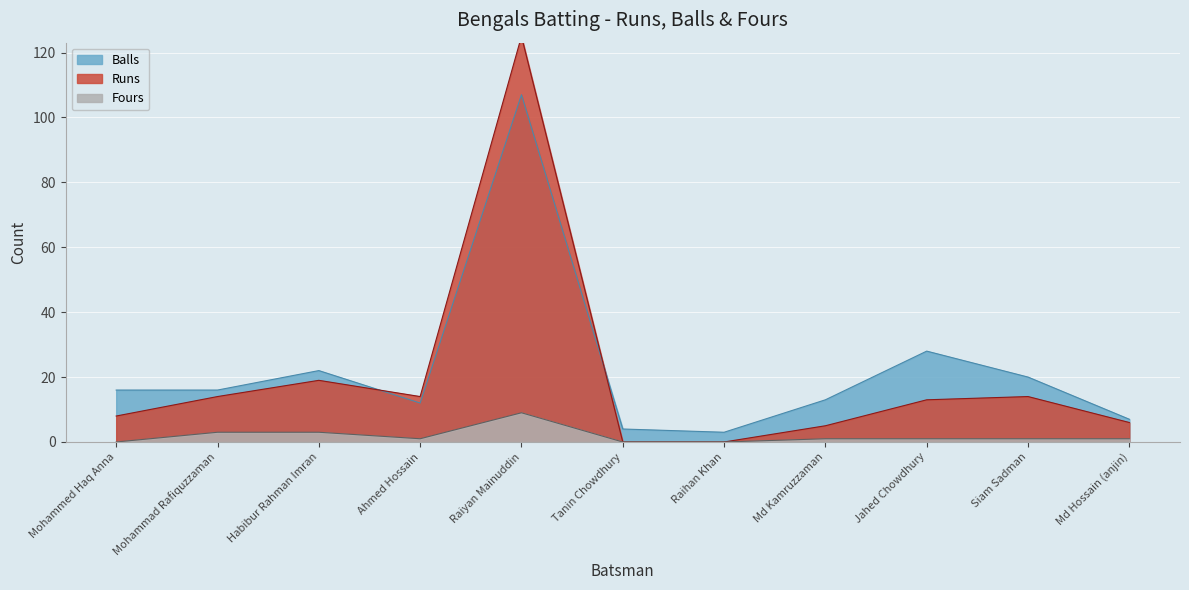

What is the label of the 10th point from the left?

Siam Sadman